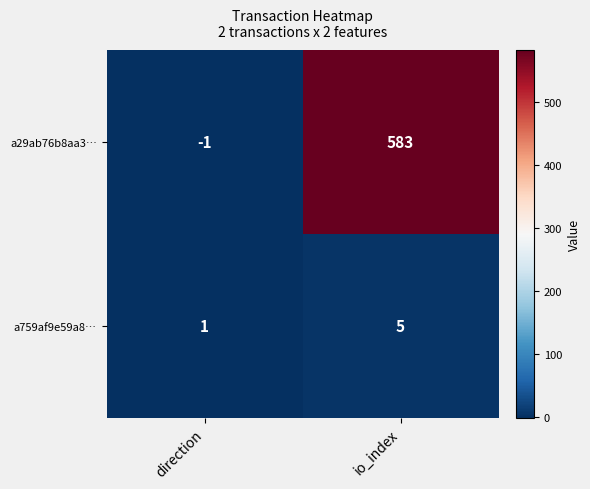

At which label does a759af9e59a8… reach its minimum?

direction